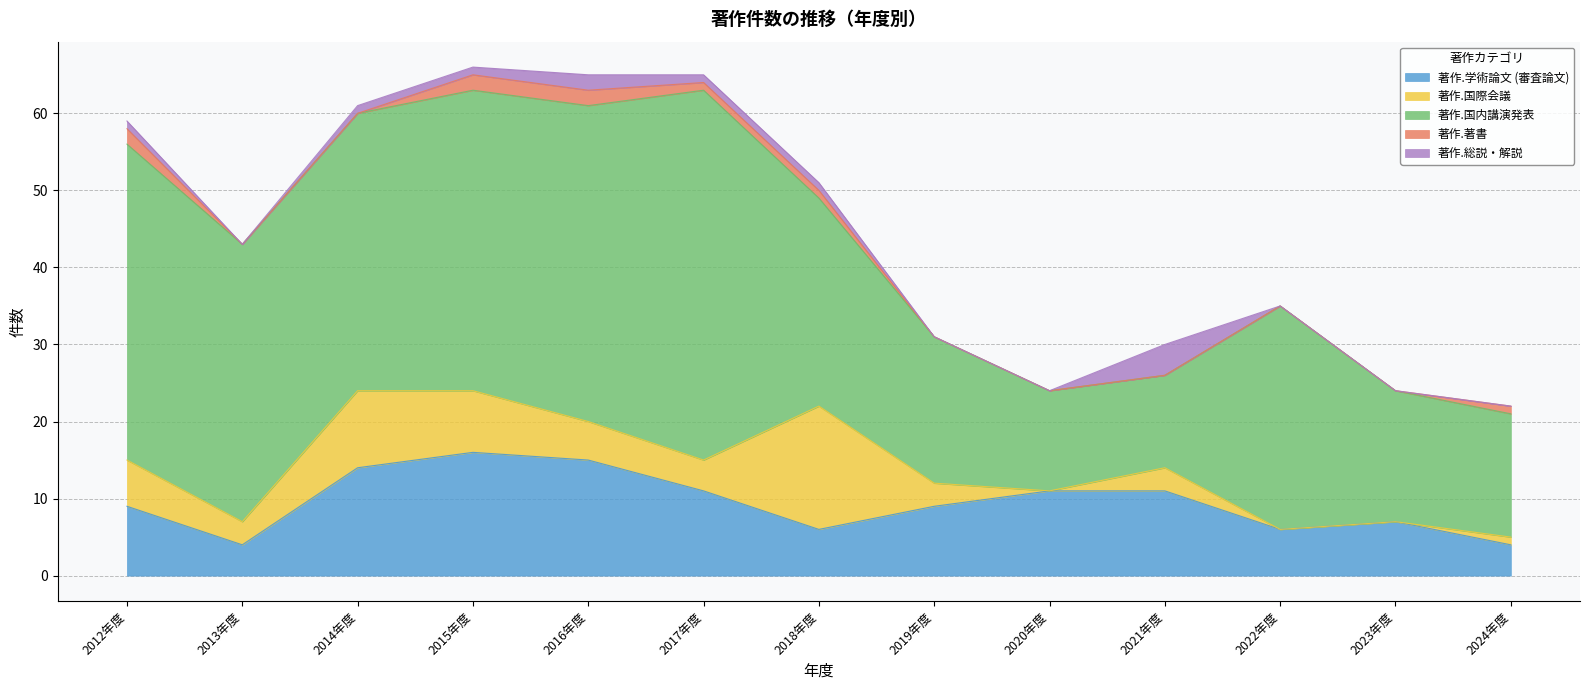

List the labels in order of 著作.著書 value, smallest first.

2013年度, 2014年度, 2019年度, 2020年度, 2021年度, 2022年度, 2023年度, 2017年度, 2018年度, 2024年度, 2012年度, 2015年度, 2016年度